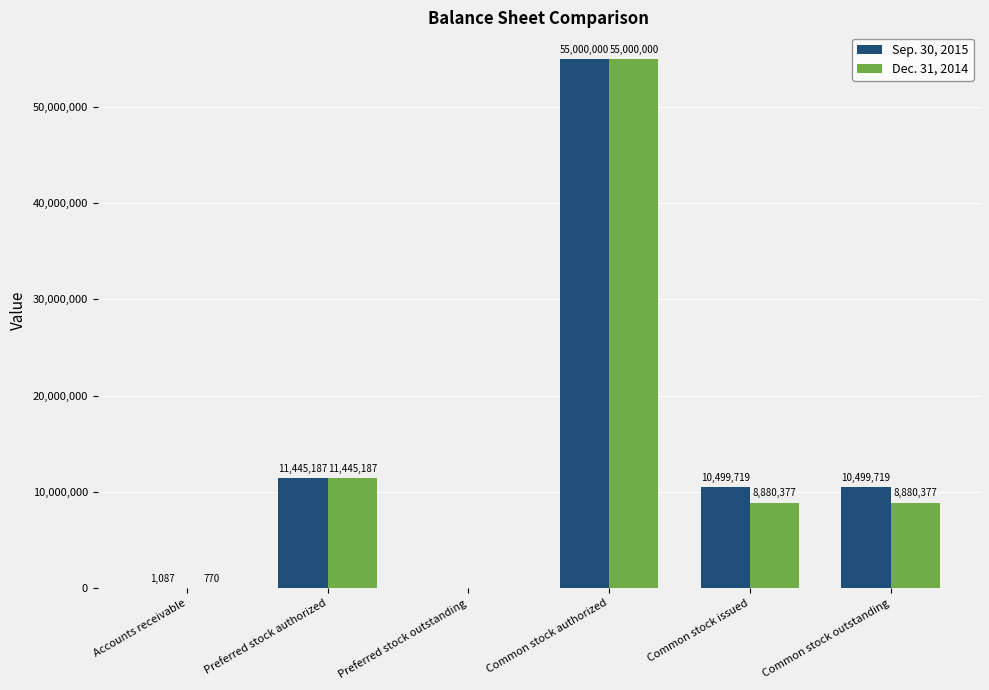

What is the total value across all series at Common stock outstanding?

19380096